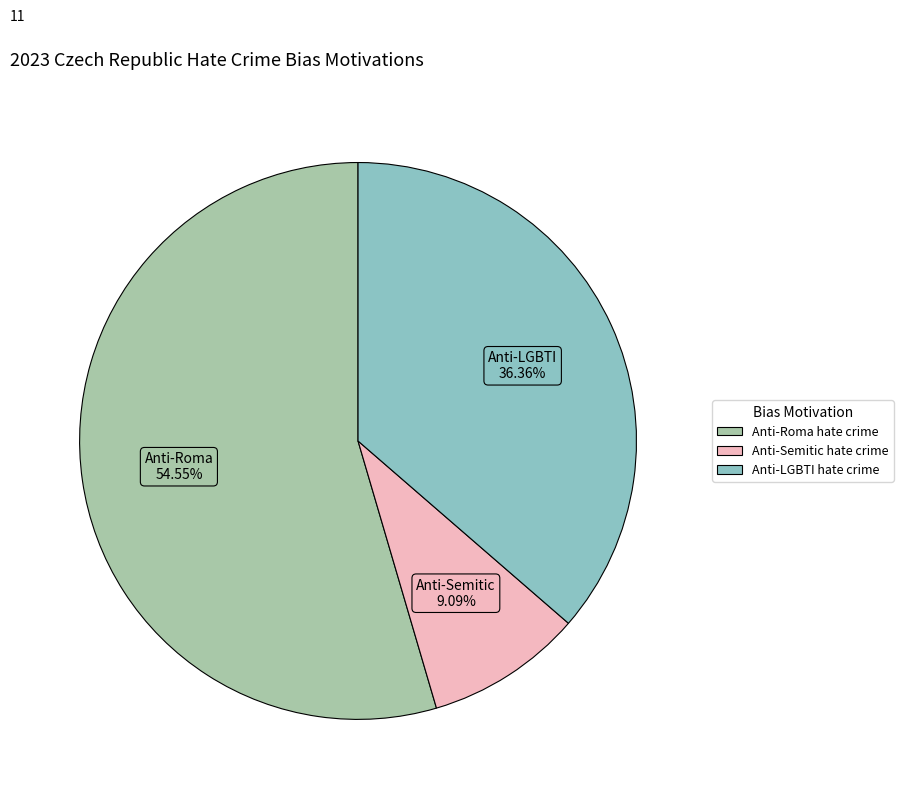

To the nearest percent, what is the difference between the largest and smallest slice percentages?

45%